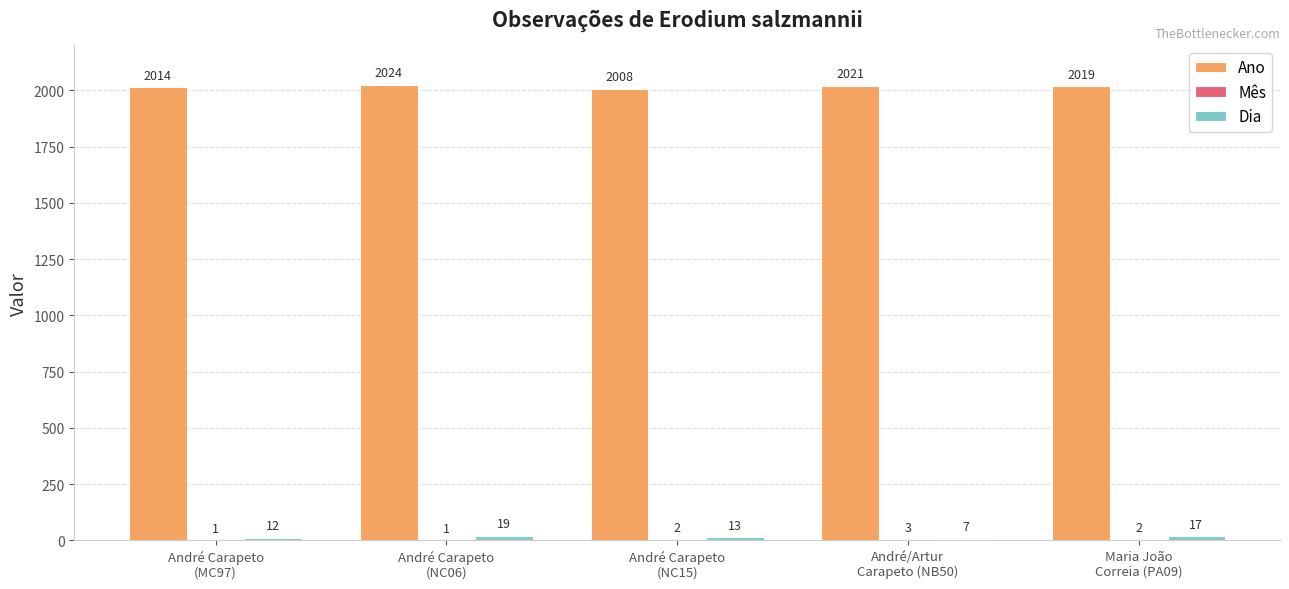

Which series has the largest total across all categories?

Ano